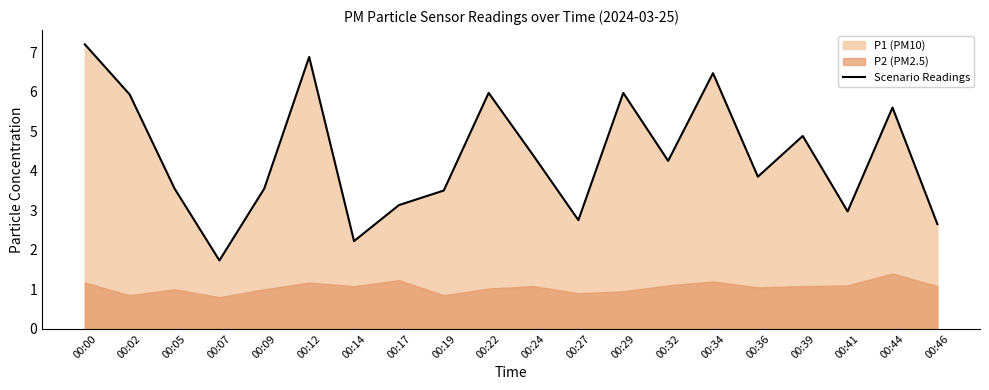

Where does the data first go above 4?

00:00